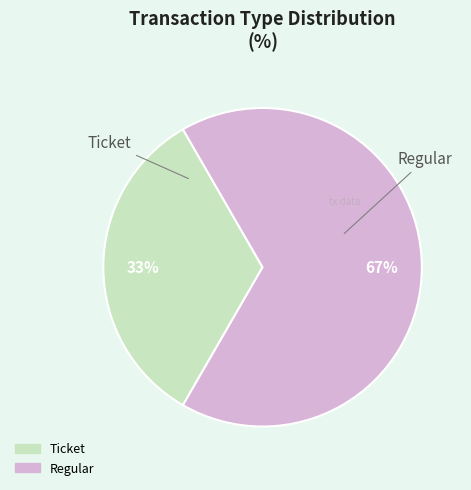

What is the majority slice?

Regular